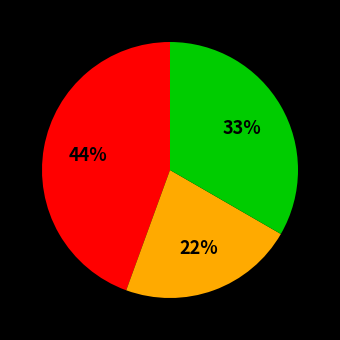

To the nearest percent, what is the difference between the largest and smallest slice percentages?

22%